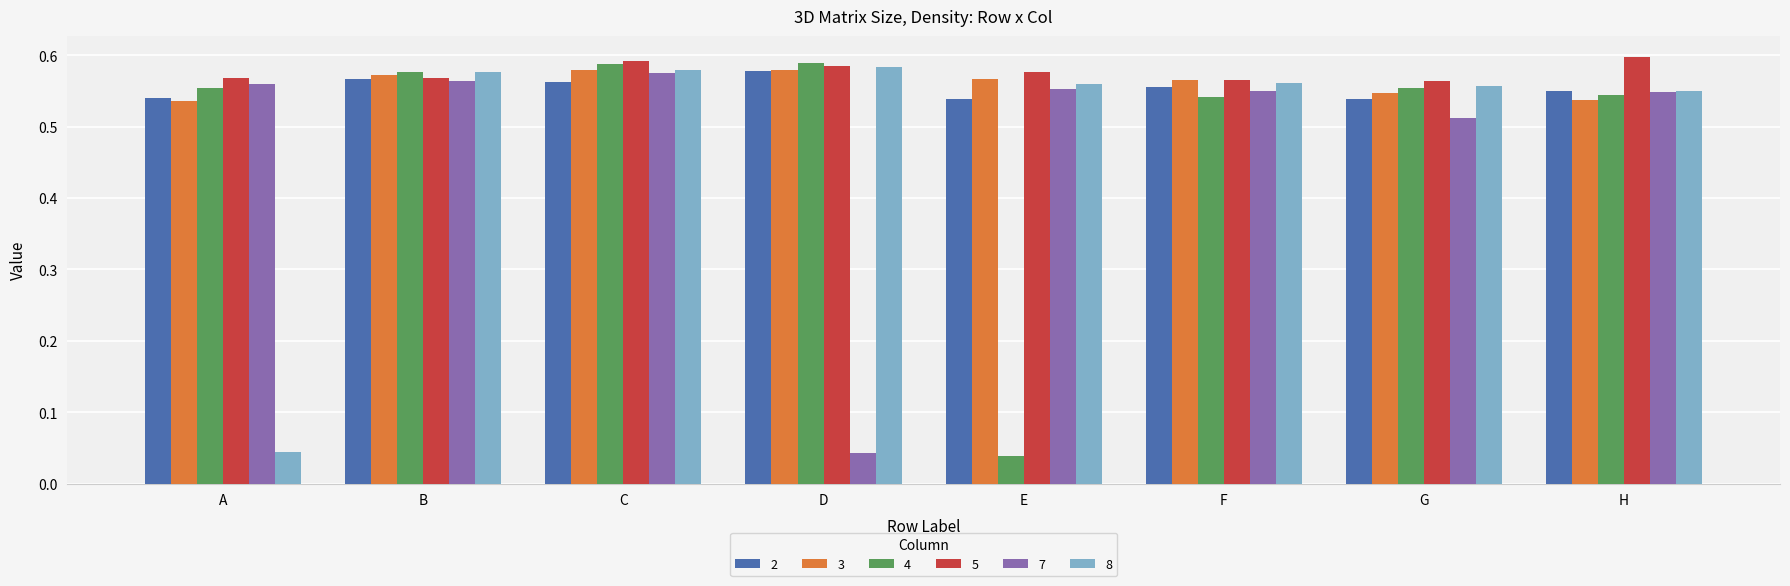

Which series has the largest total across all categories?

5